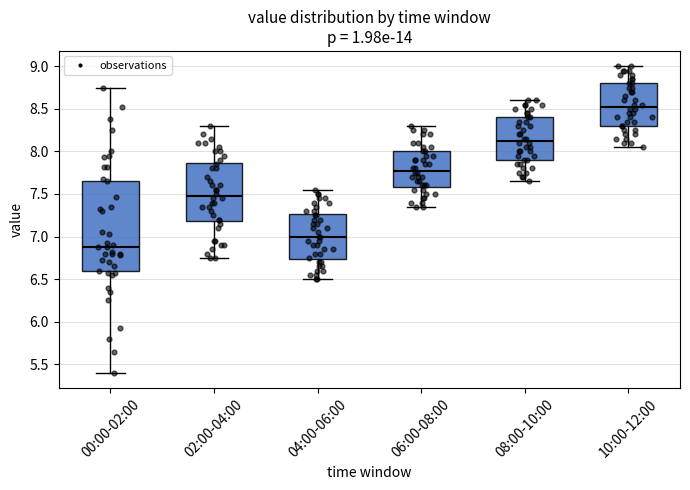

Which box is the tallest, from its lower edge to its upper edge?

00:00-02:00